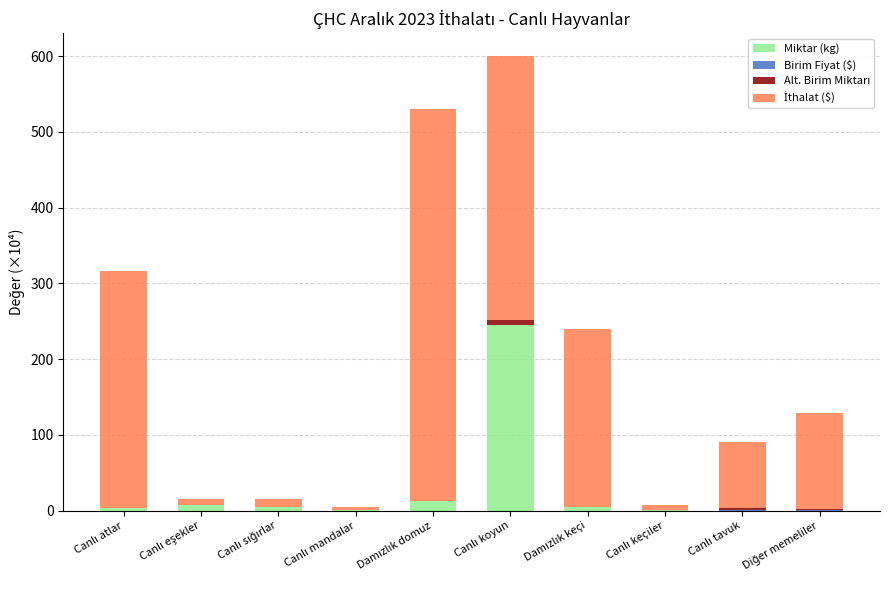

The value of Alt. Birim Miktarı at Diğer memeliler is 0.1. True or false?

False